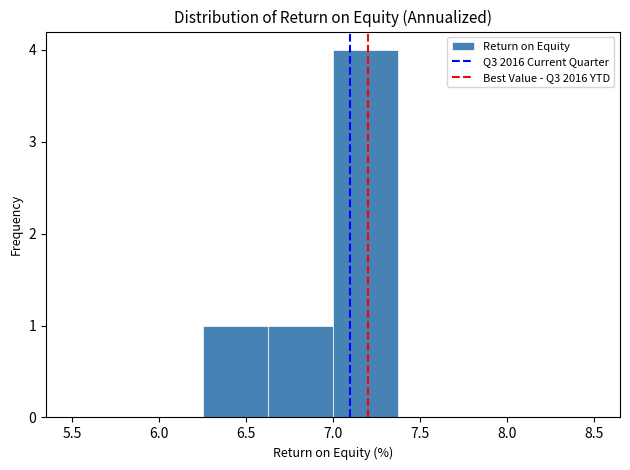

Reading left to right, list every bar in this chart as the range it spans on the x-axis followed by its height. Neither the bar edges nor the heights are printed on the chart, so give them approximately, as read against the axes.

5.500 to 5.875: 0
5.875 to 6.250: 0
6.250 to 6.625: 1
6.625 to 7.000: 1
7.000 to 7.375: 4
7.375 to 7.750: 0
7.750 to 8.125: 0
8.125 to 8.500: 0